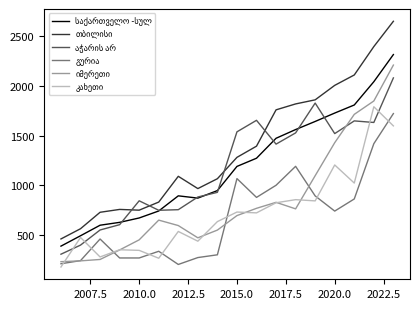

What is the minimum value shown in the chart?

181.7